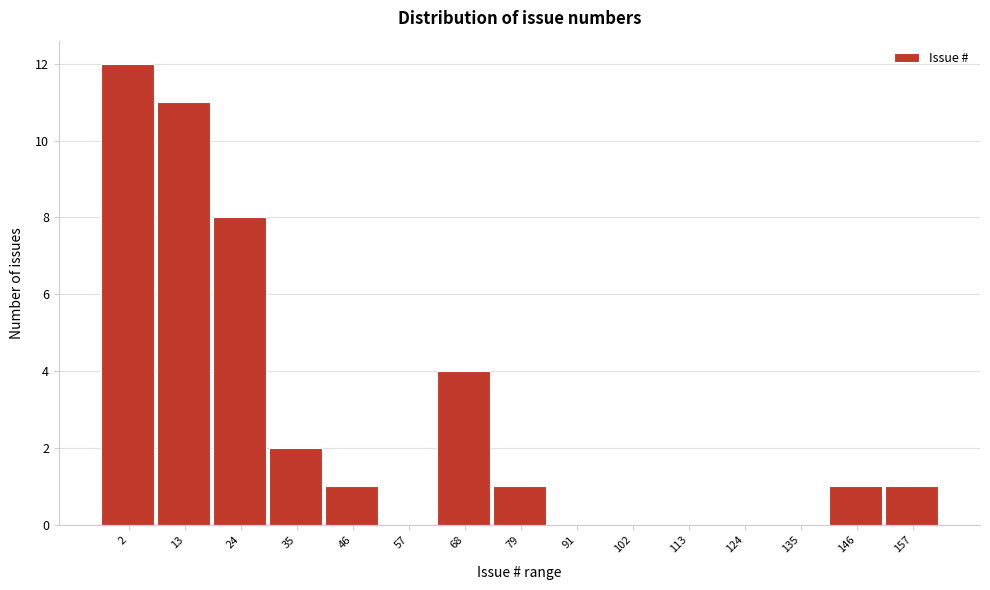

Reading left to right, what are all the values shown in this chart?

2=12	13=11	24=8	35=2	46=1	57=0	68=4	79=1	91=0	102=0	113=0	124=0	135=0	146=1	157=1